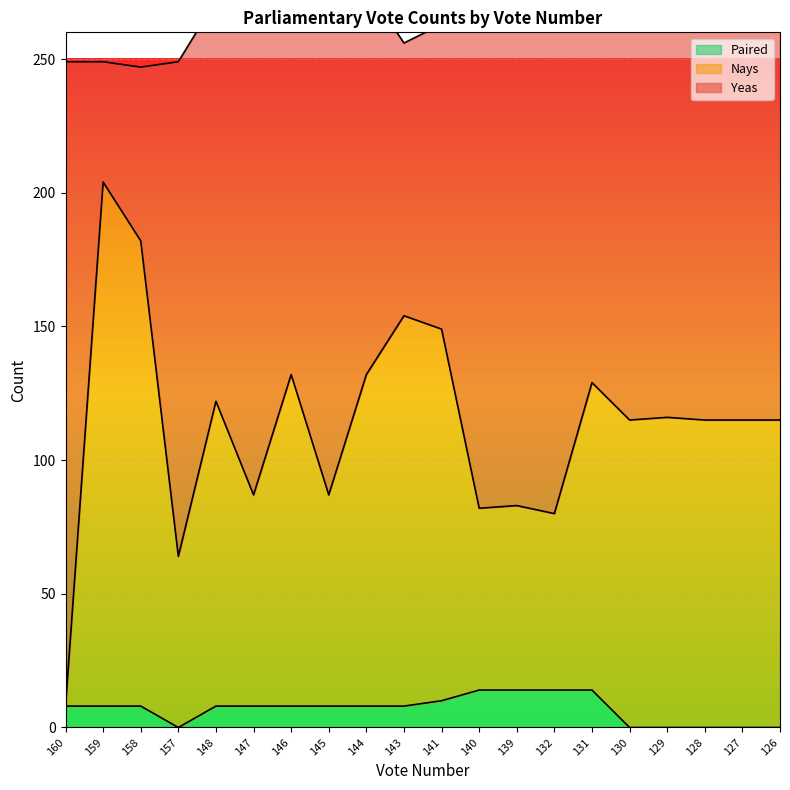

What is the average value of the Paired series?

7